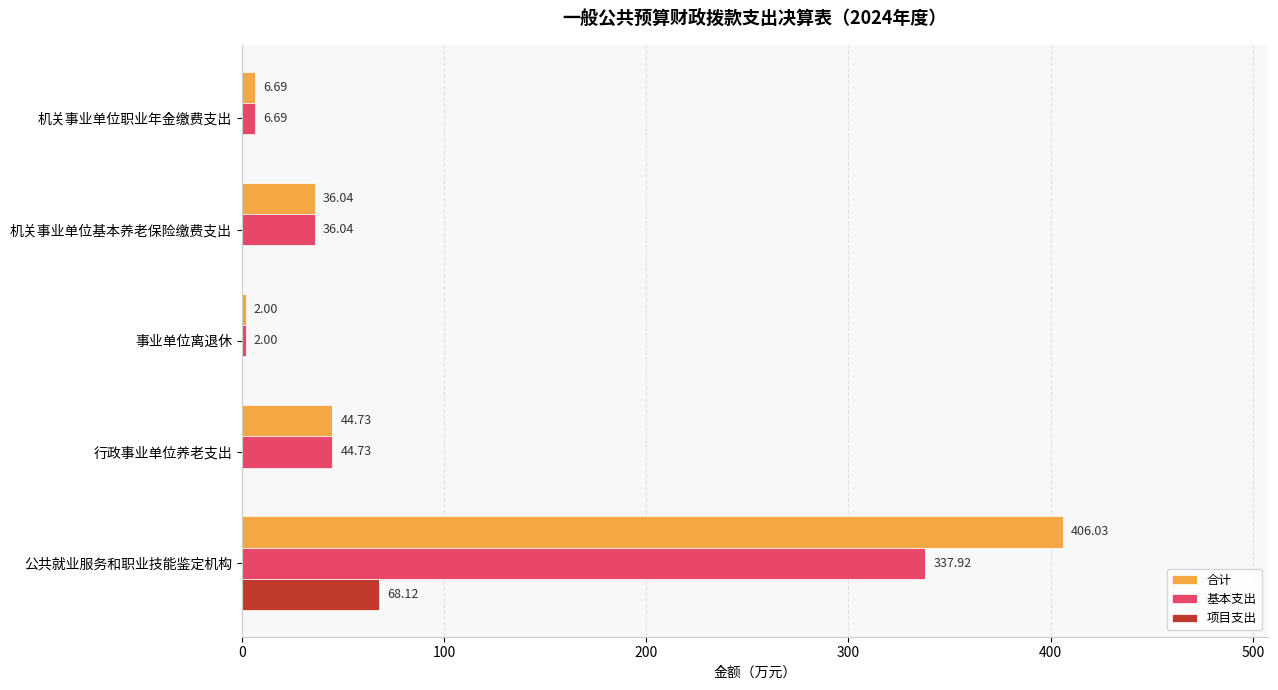

What is the total value across all series at 公共就业服务和职业技能鉴定机构?

812.1